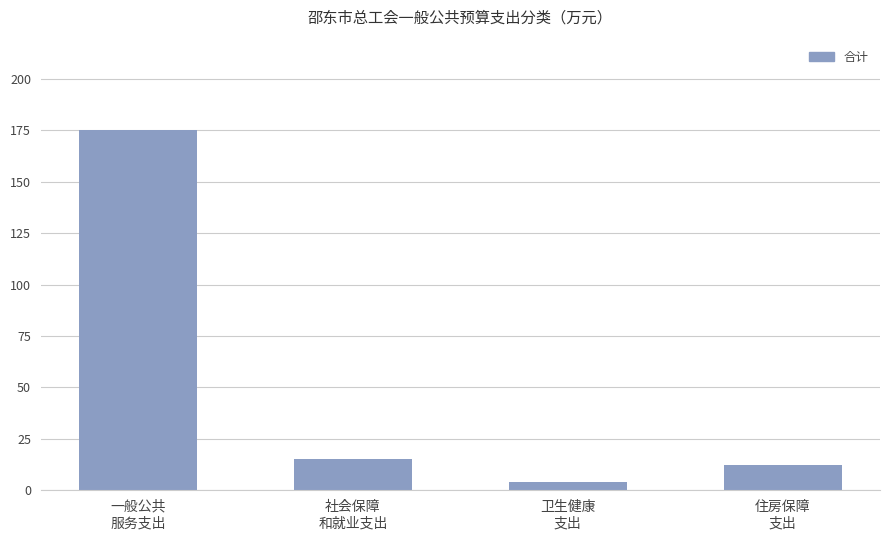

Are the bars grouped side by side (vs. stacked)?

No